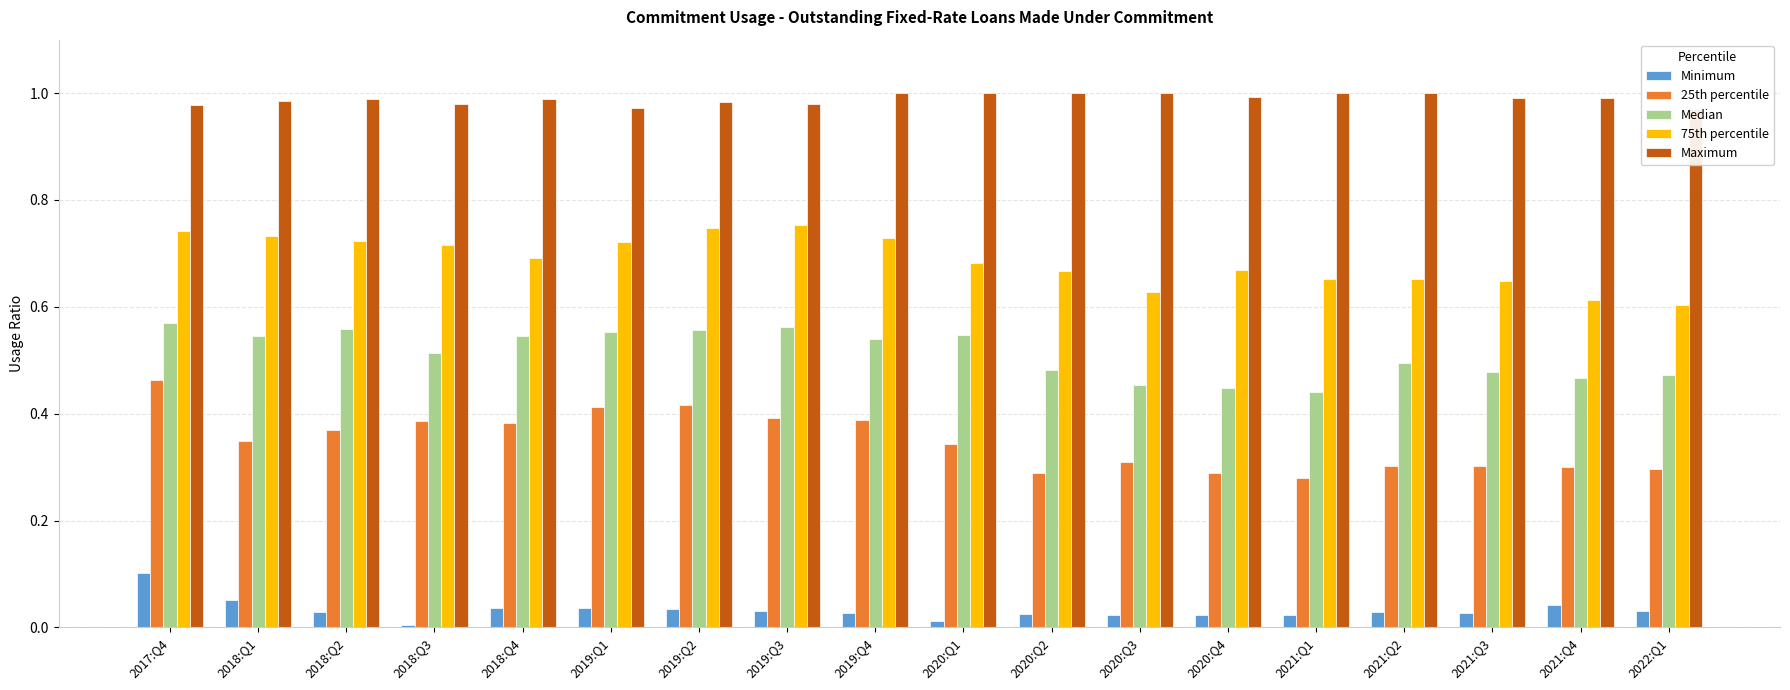

Is the value of Median at 2019:Q4 greater than the value of Maximum at 2021:Q1?

No